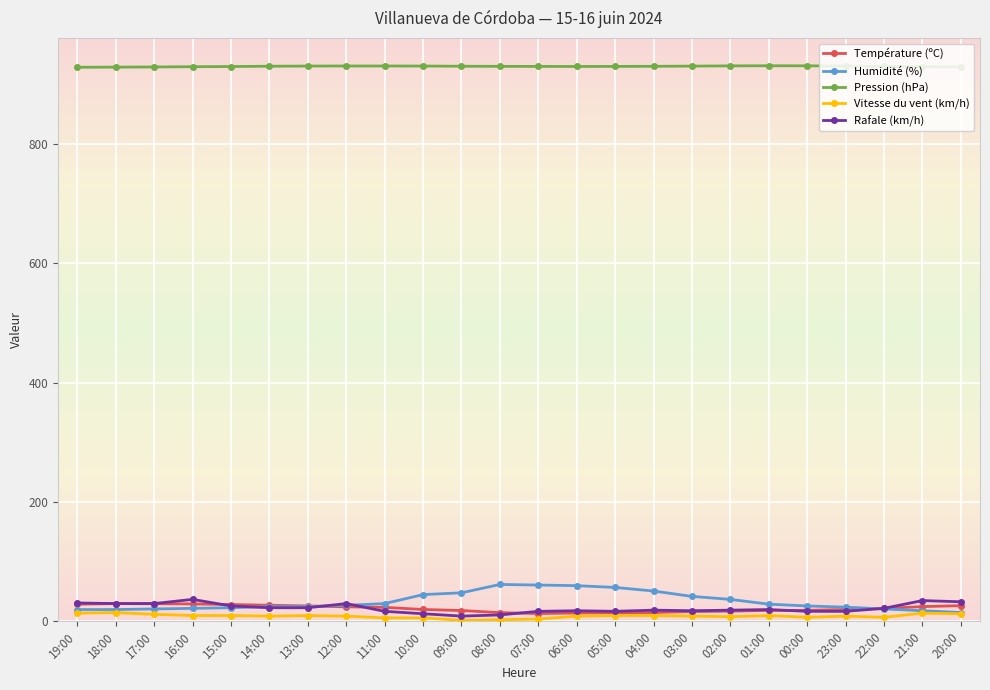

What is the label of the 6th point from the right?

01:00